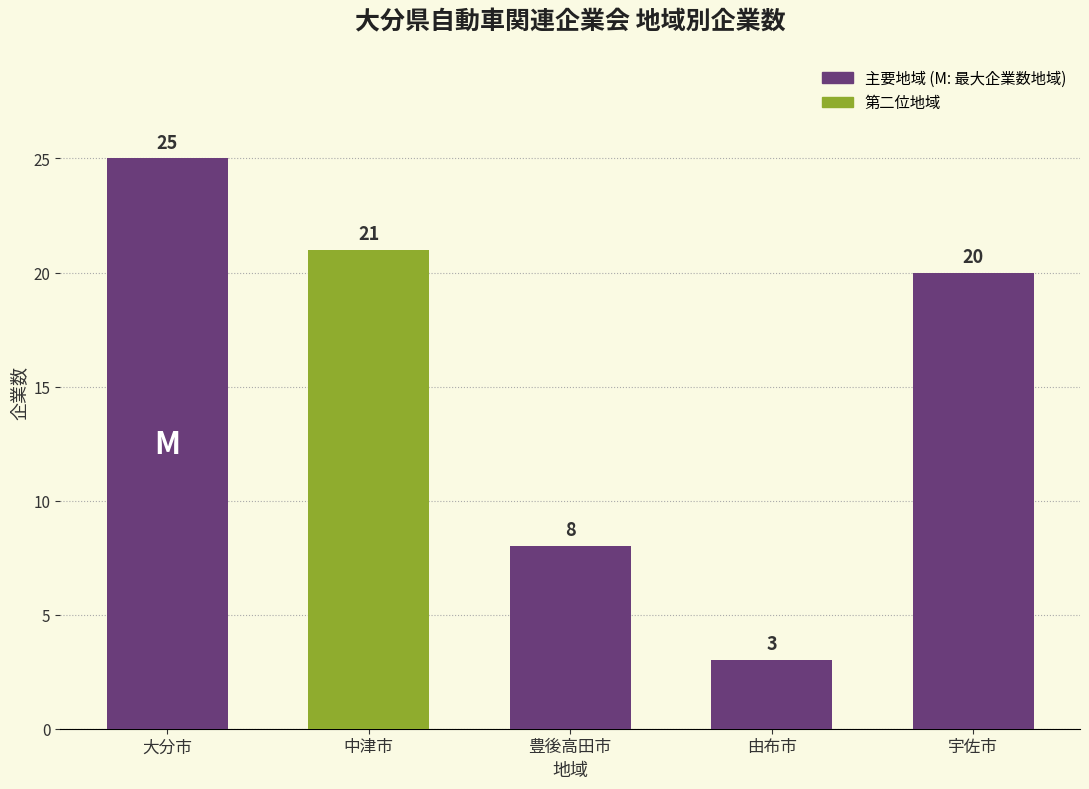

The value at 由布市 is 1. True or false?

False